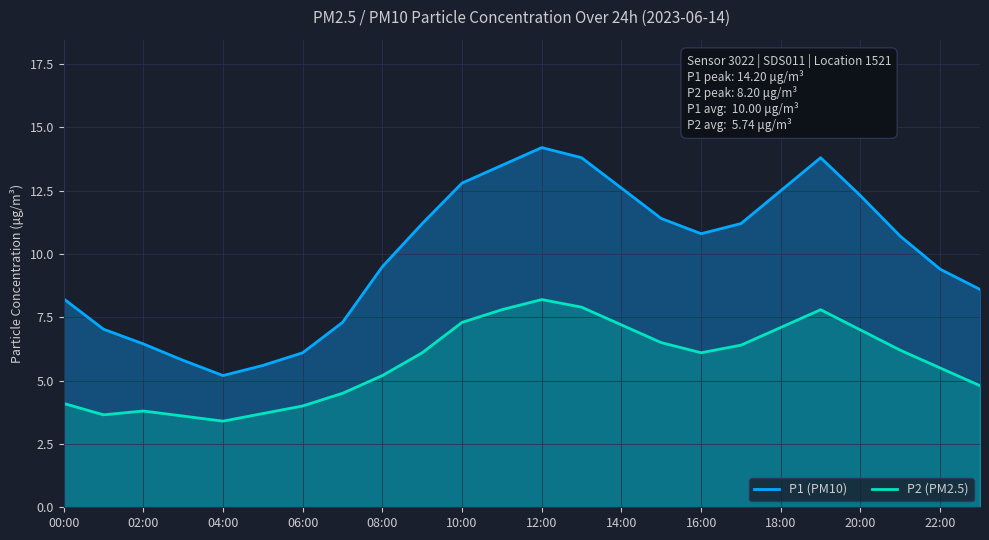

True or false: P2 (PM2.5) and P1 (PM10) intersect in this chart.

False